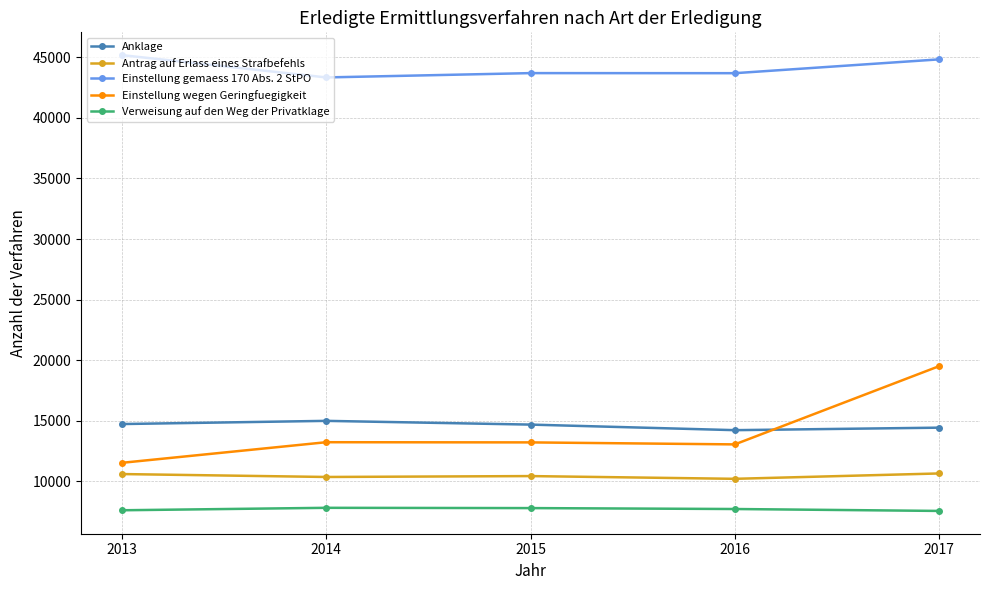

What is the spread (max minus min) of values at 2016?

35953